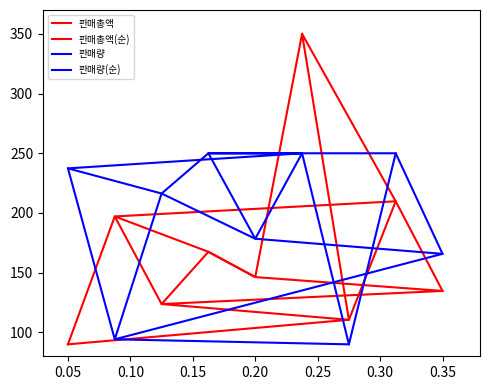

What are all the series names shown in the legend?

판매총액, 판매총액(순), 판매량, 판매량(순)